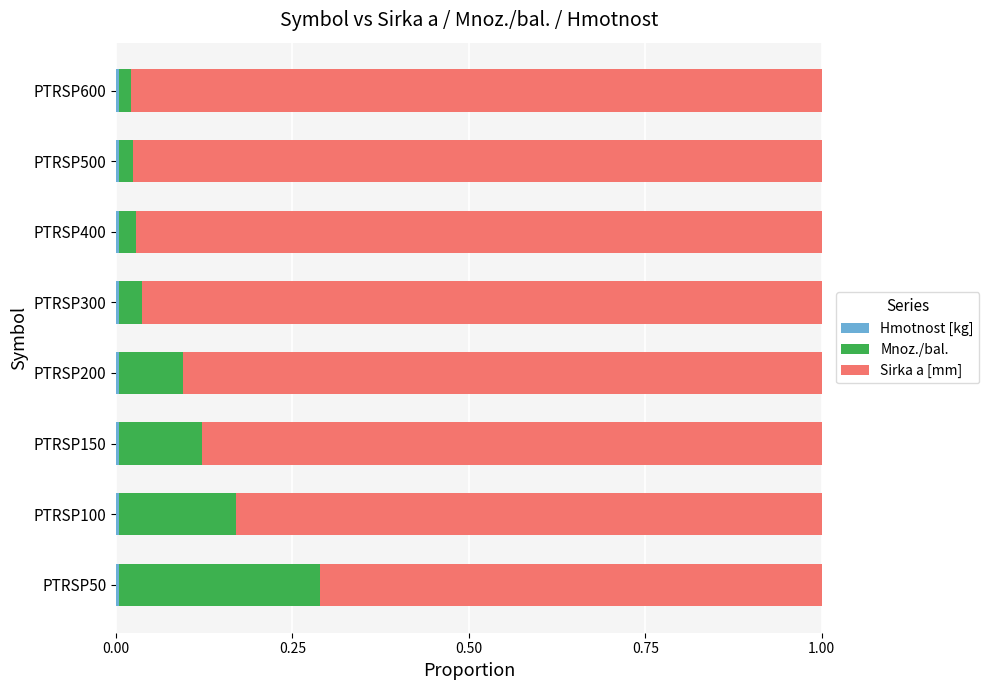

How many series are shown in this chart?

3